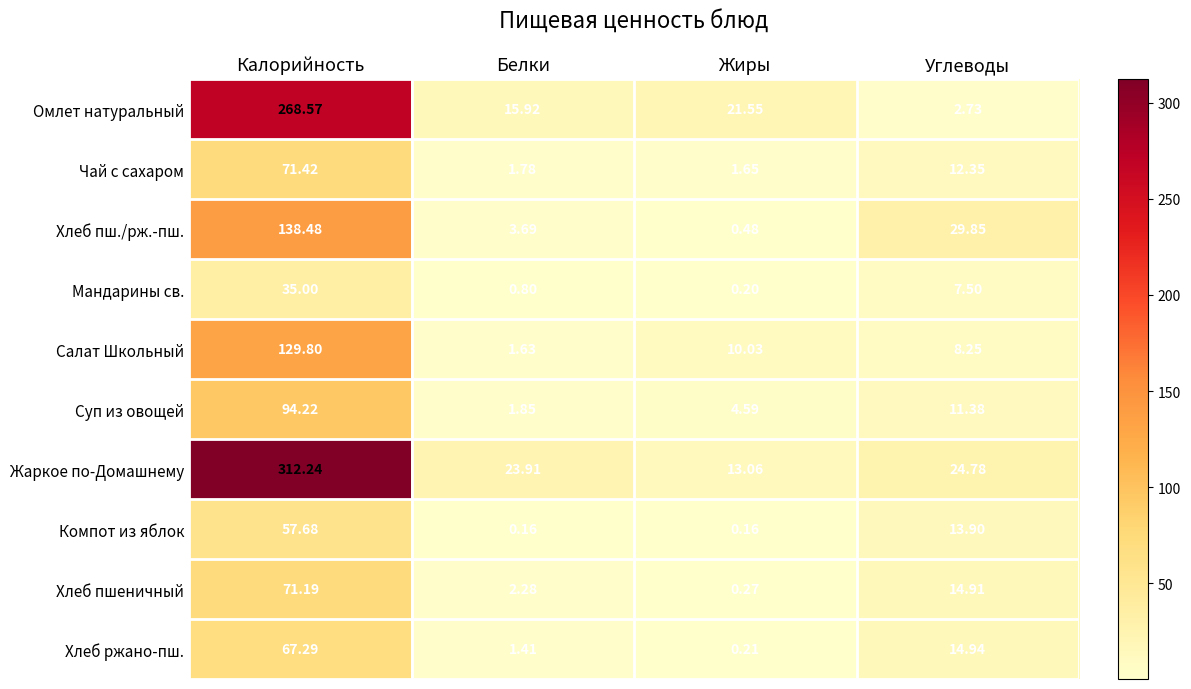

At which label is Хлеб пш./рж.-пш. closest to 69?

Углеводы